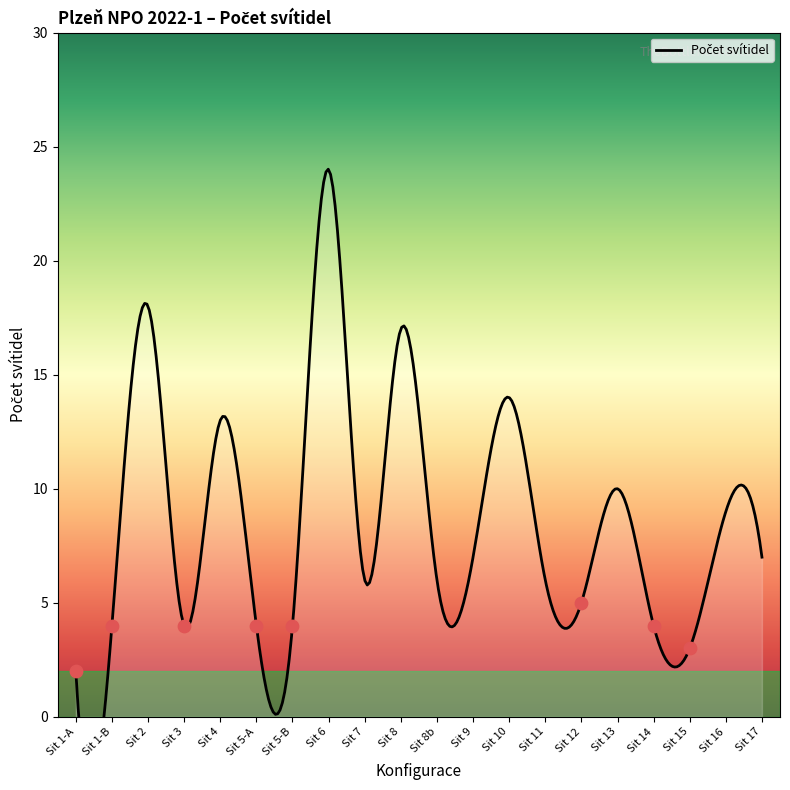

What is the change in value from Sit 5-A to Sit 9?

+3